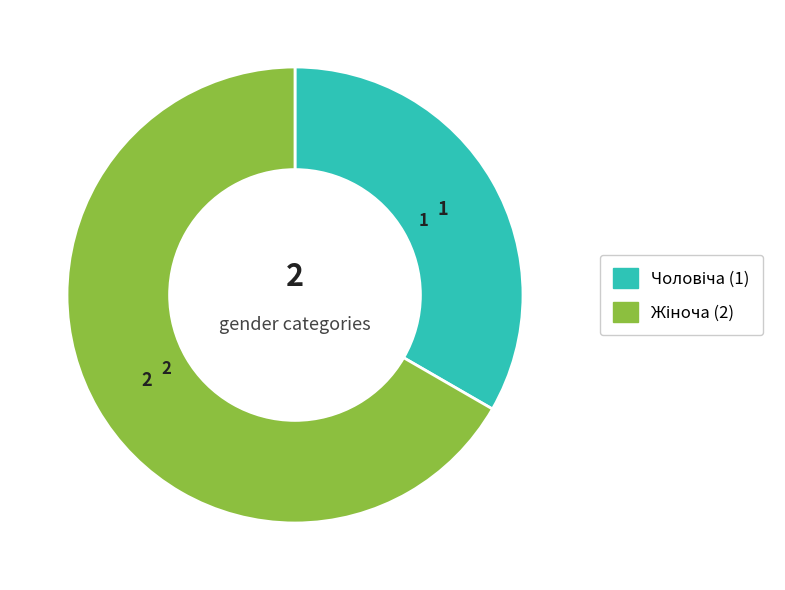

Is there a majority slice in this chart?

Yes